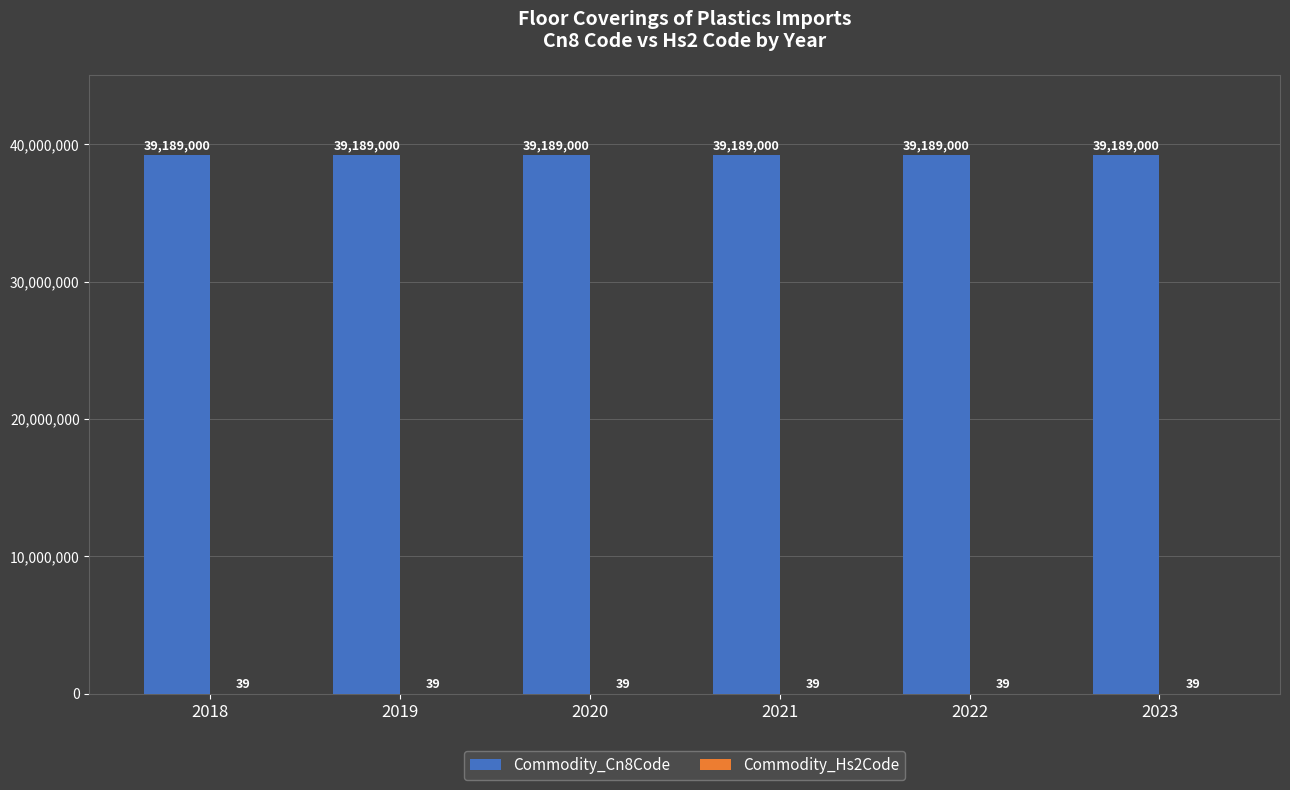

What is the total value across all series at 2020?

39189039